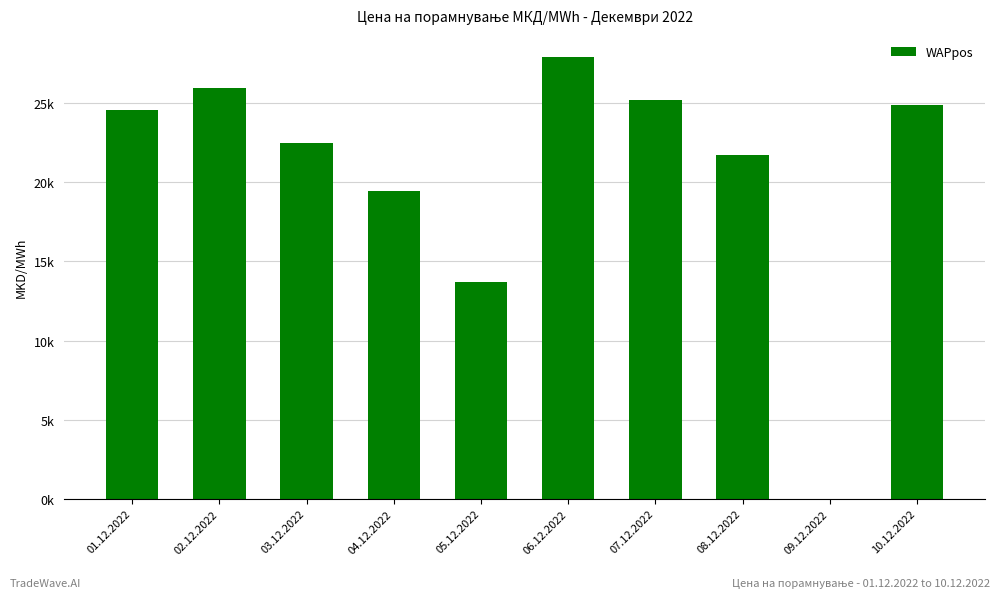

Are the bars horizontal?

No